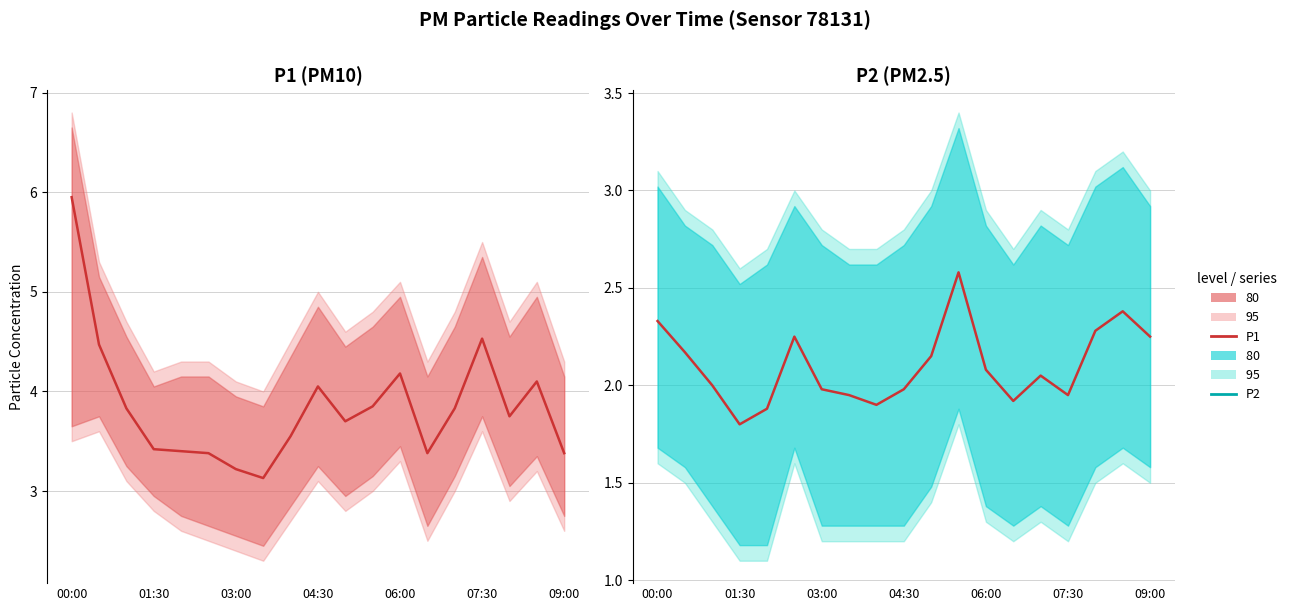

What position from the left is 00:00?

1